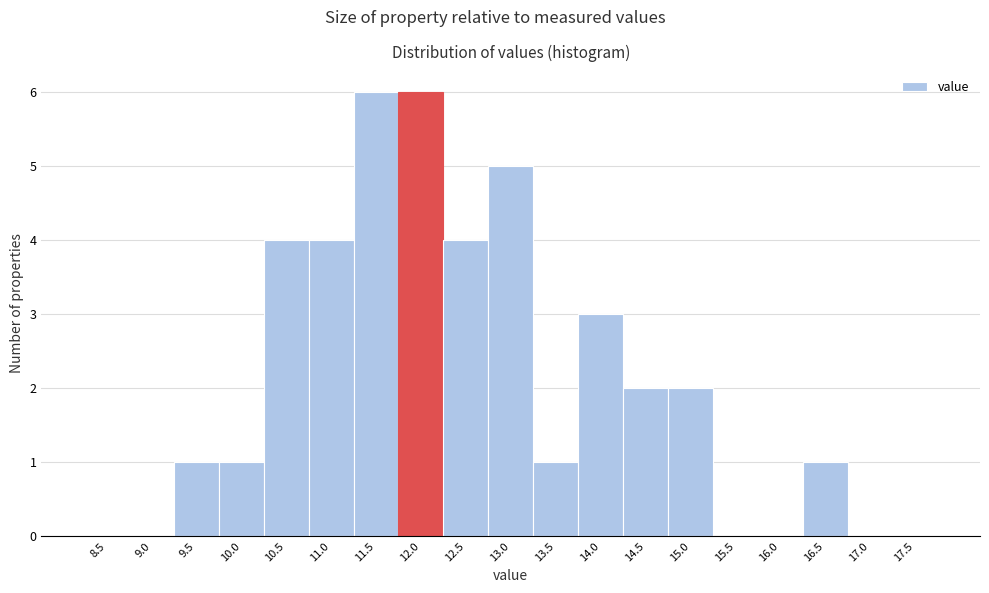

Reading left to right, extract all data points from this chart.

8.5=0	9.0=0	9.5=1	10.0=1	10.5=4	11.0=4	11.5=6	12.0=6	12.5=4	13.0=5	13.5=1	14.0=3	14.5=2	15.0=2	15.5=0	16.0=0	16.5=1	17.0=0	17.5=0